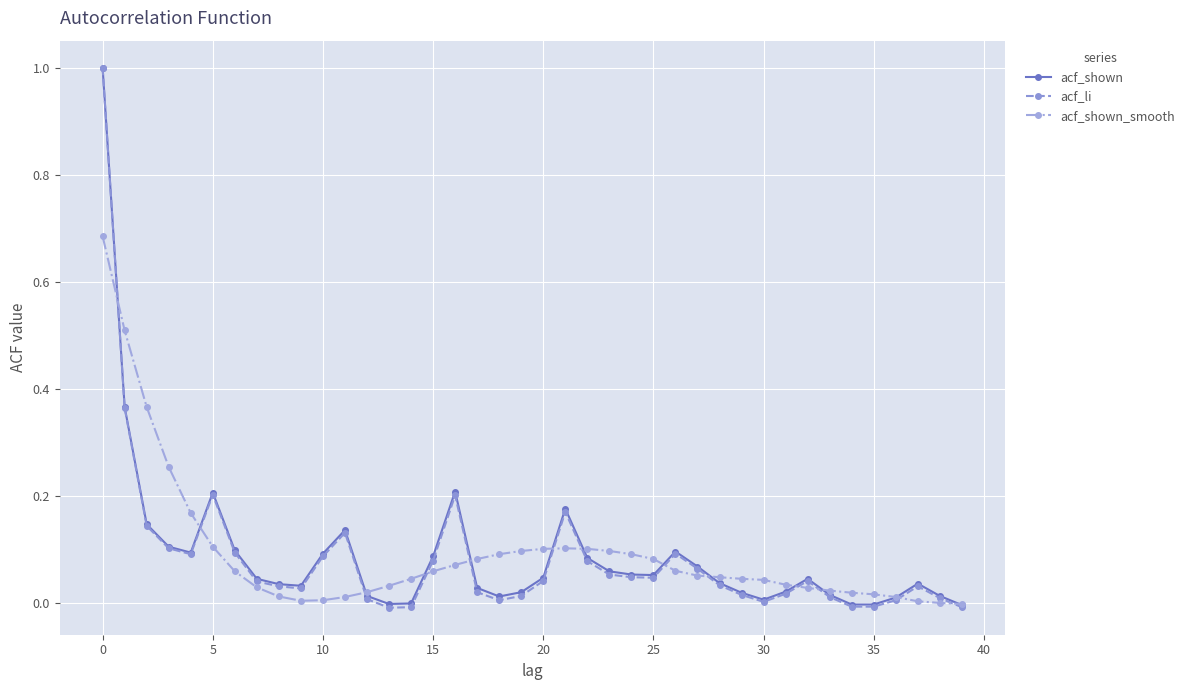

Which series has the largest range (max minus min)?

acf_li